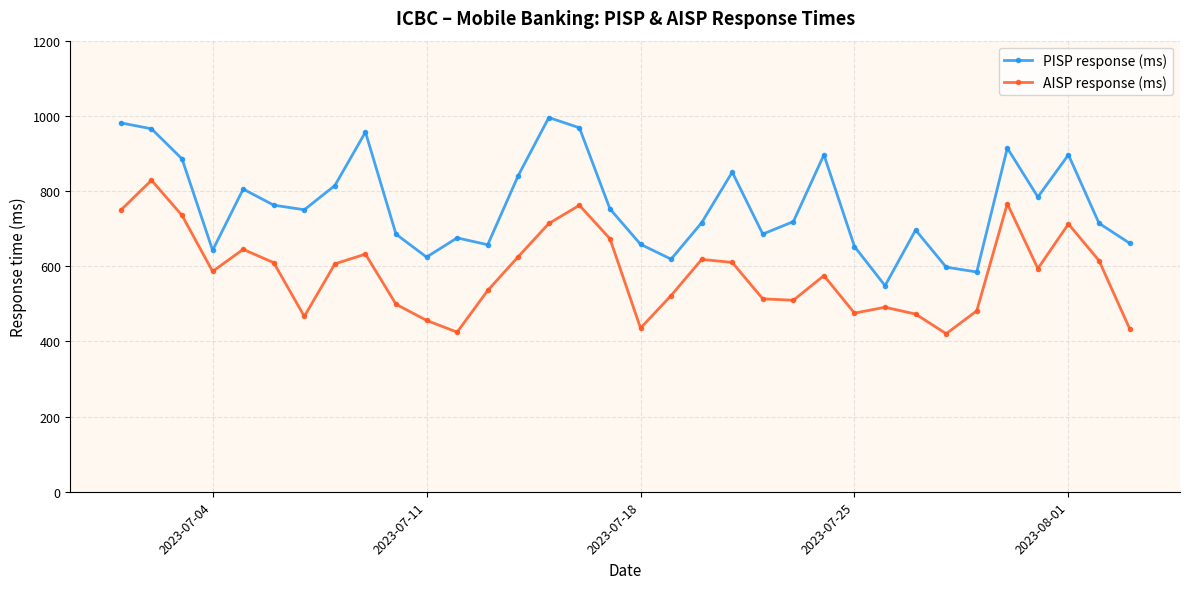

What is the average value of the AISP response (ms) series?

582.1